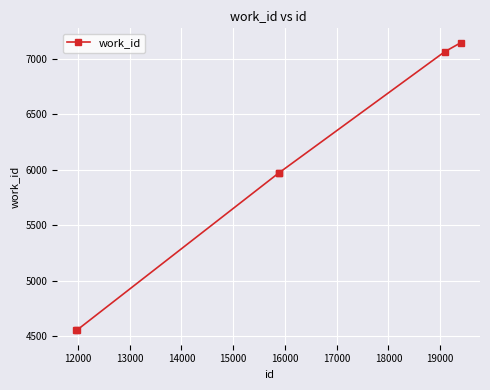

True or false: there are more than 2 points higher than both neighbors.

False